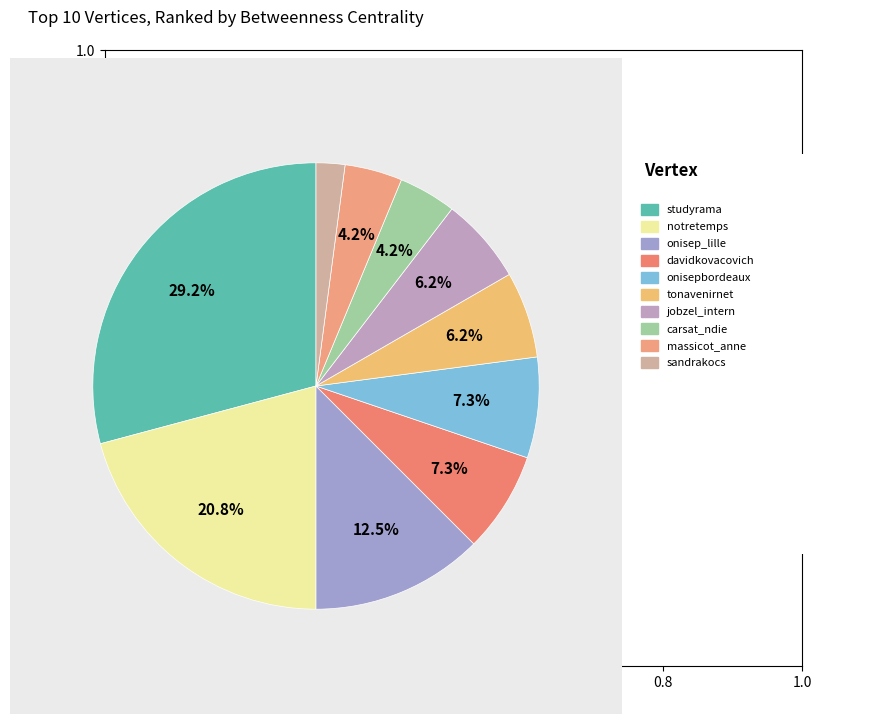

How many segments does this pie chart have?

10